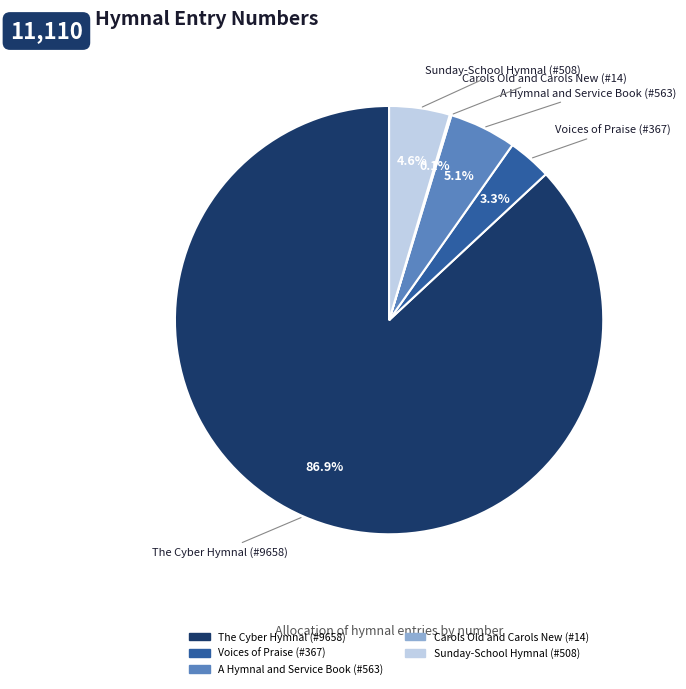

Between Voices of Praise (#367) and The Cyber Hymnal (#9658), which is larger?

The Cyber Hymnal (#9658)